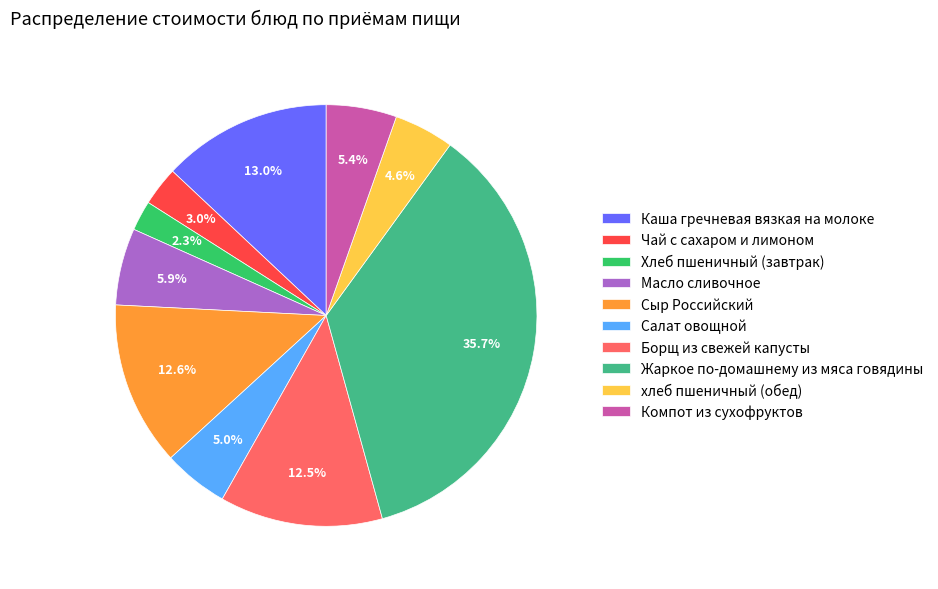

Which has a higher value, Хлеб пшеничный (завтрак) or Салат овощной?

Салат овощной